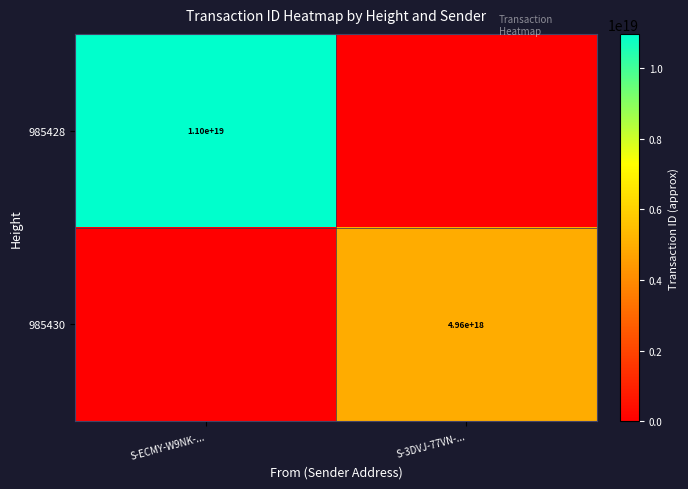

Is the value of 985428 at S-ECMY-W9NK-... greater than the value of 985430 at S-3DVJ-77VN-...?

Yes